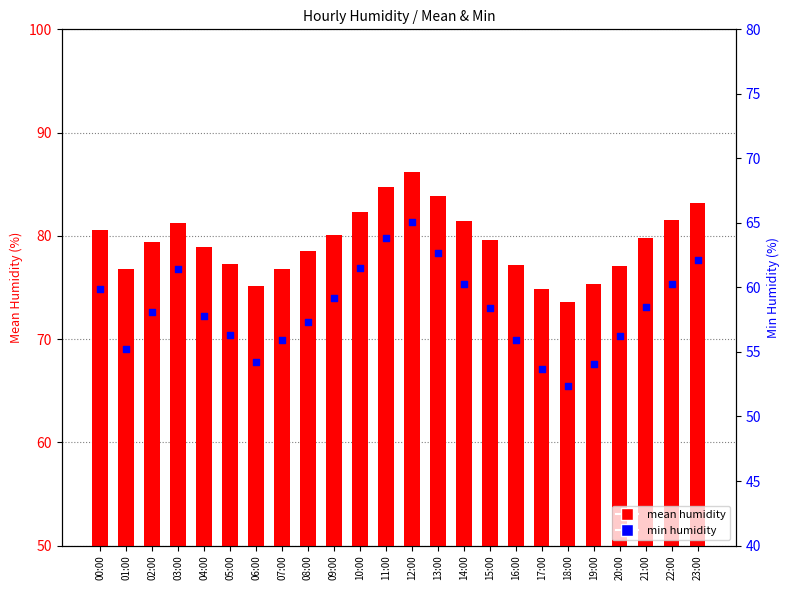

Which series reaches the maximum Y coordinate?

mean humidity